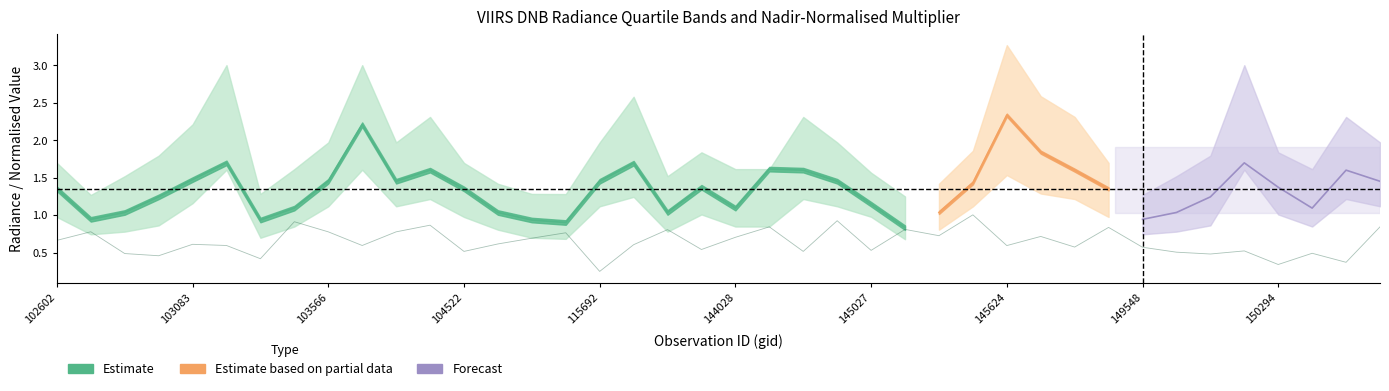

Where do rade9_bin_1q and rade9_mult_nadir_norm first cross each other?

102602 and 102724